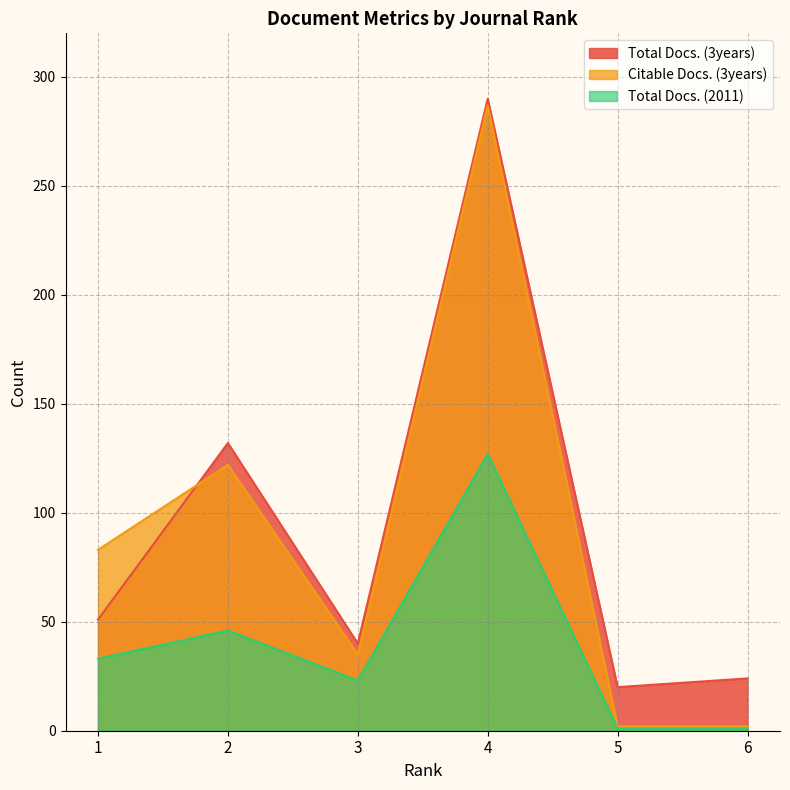

True or false: Total Docs. (2011) has a value of 127 at 4.

True